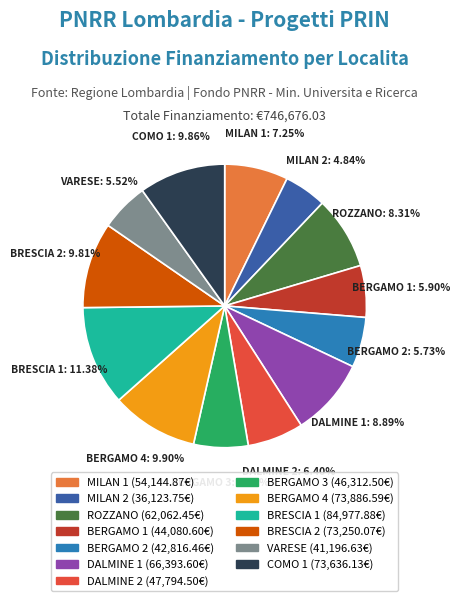

Is there any slice that represents more than half of the pie?

No